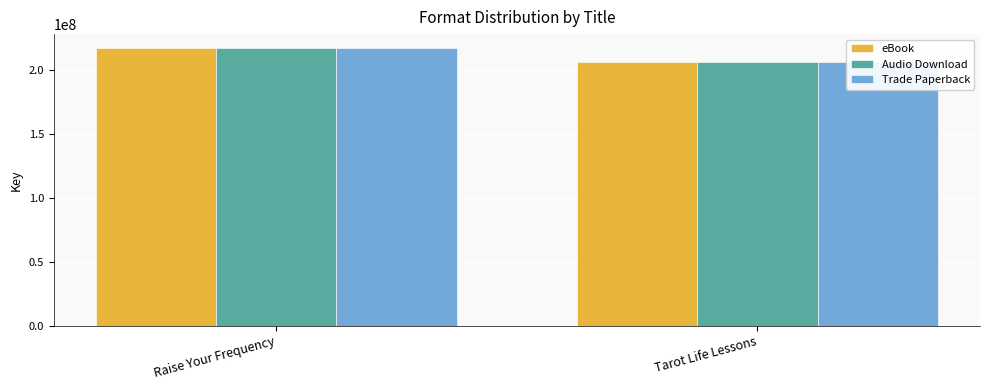

The Audio Download series shows 206600291 at Tarot Life Lessons. True or false?

True